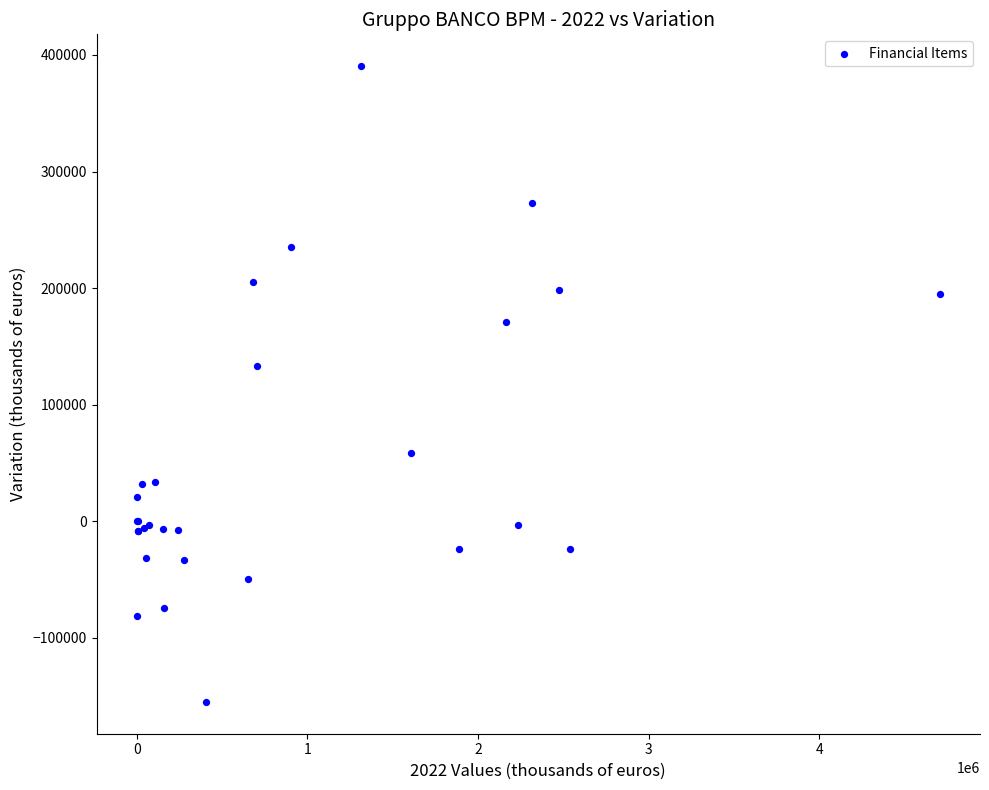

What Y value in the scatter plot is closest to 117675?

133521